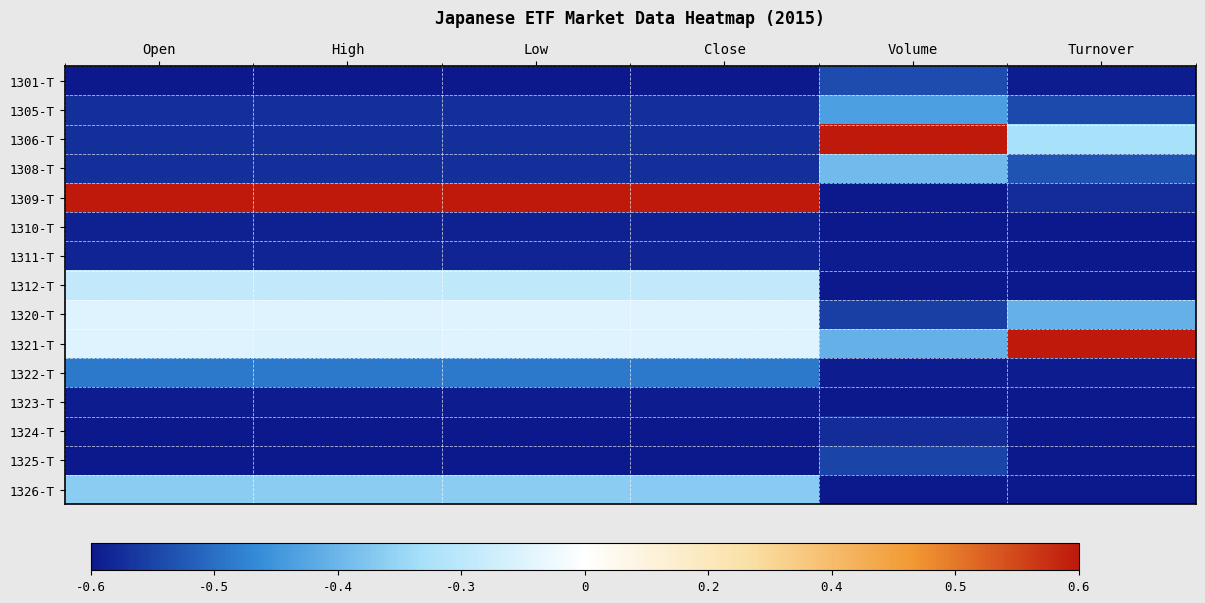

What is the minimum value shown in the chart?

-1.0